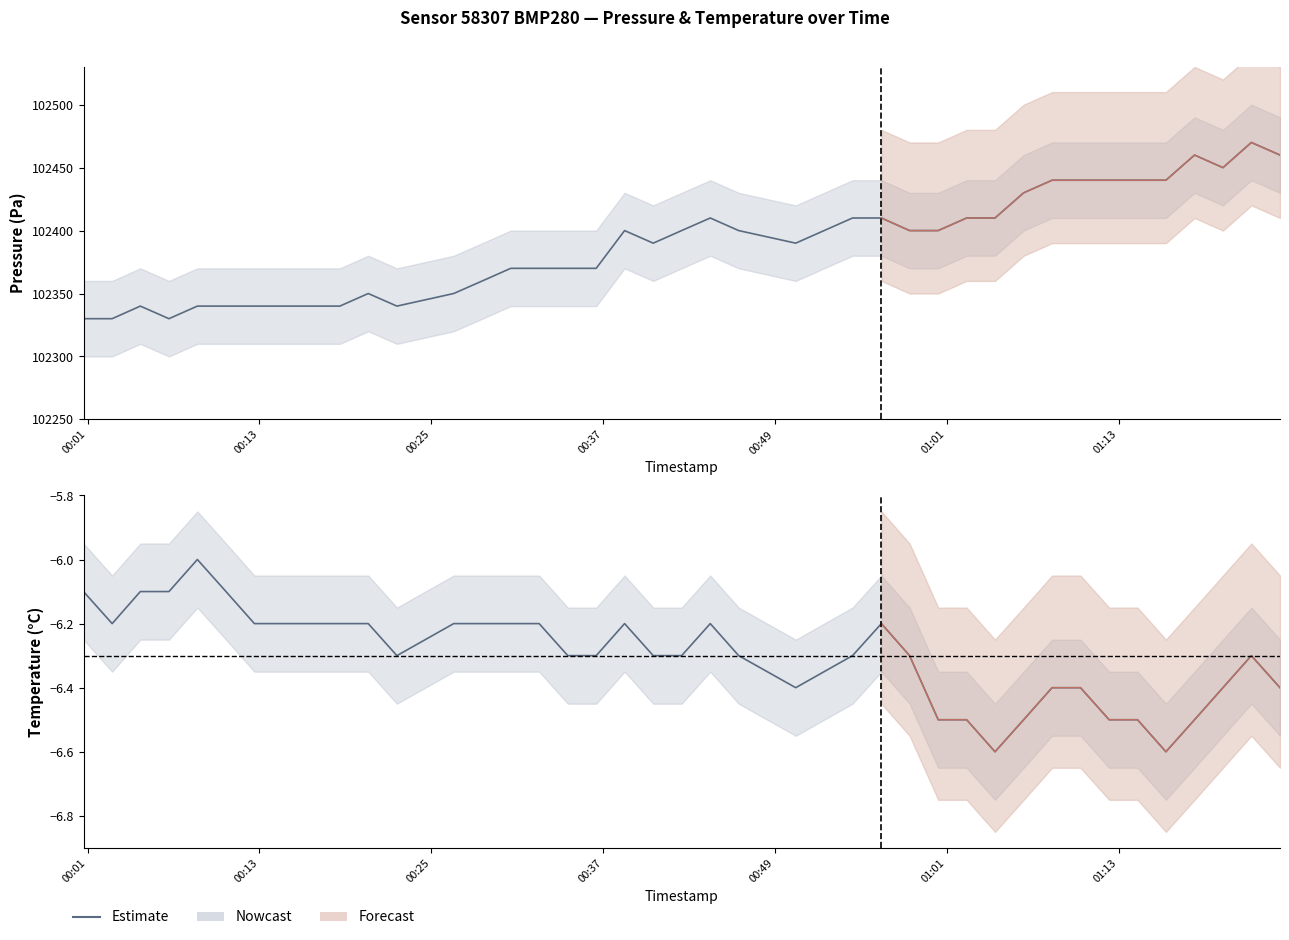

What is the value of the 37th point from the left?

-6.5